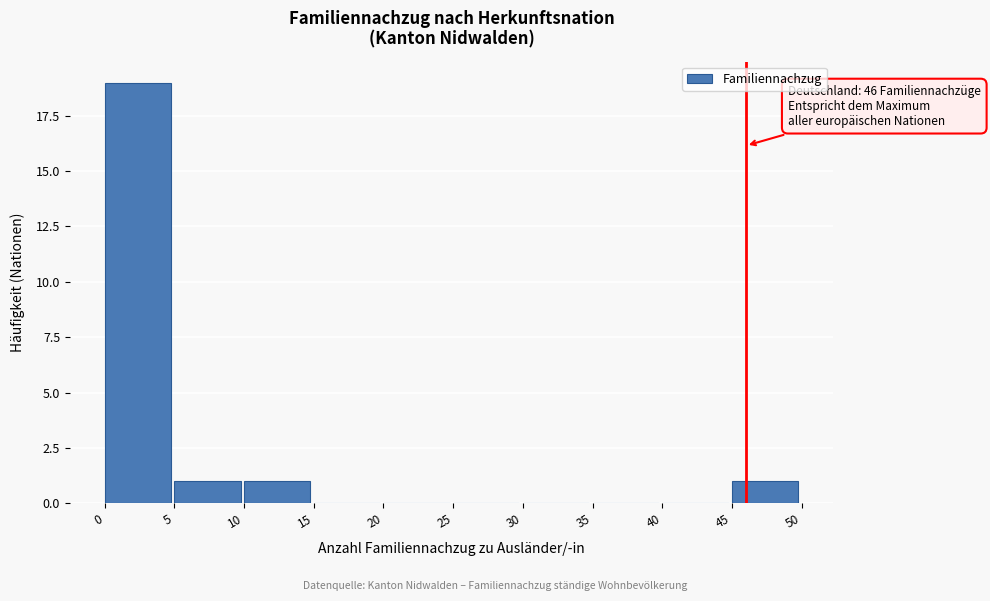

Which range on the x-axis has the tallest bar?

0 to 5